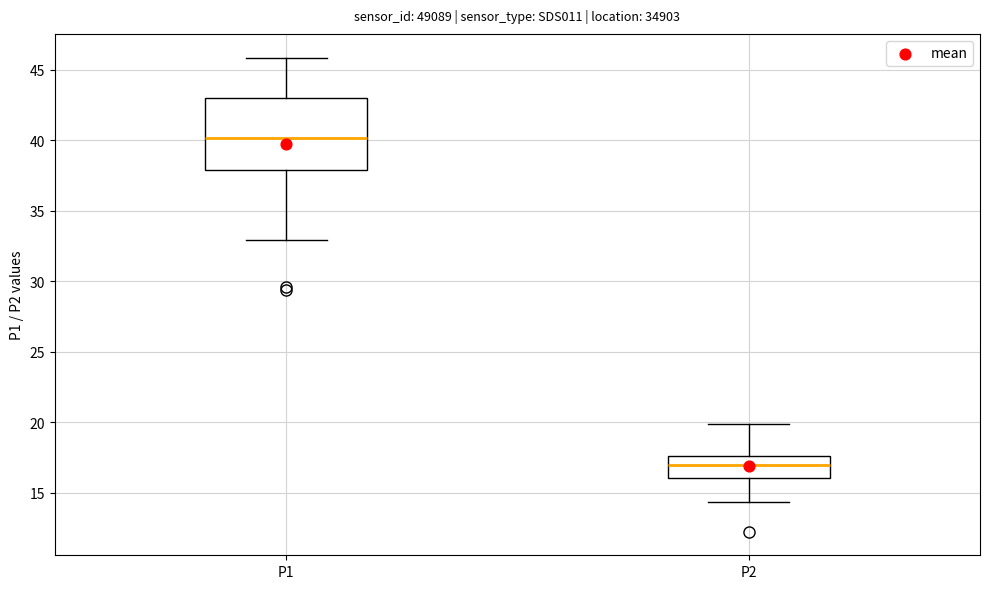

Which box has the lowest median line?

P2